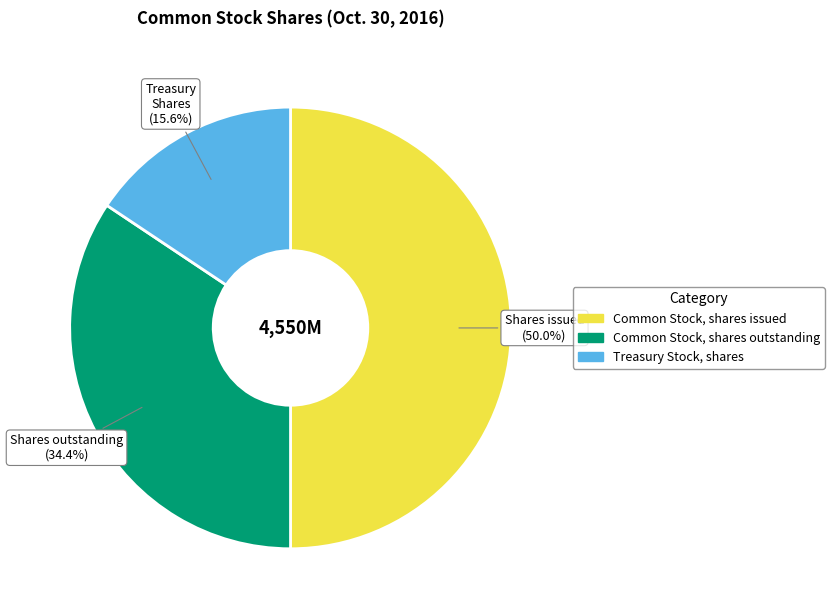

The Treasury Stock, shares slice represents 23% of the pie. True or false?

False